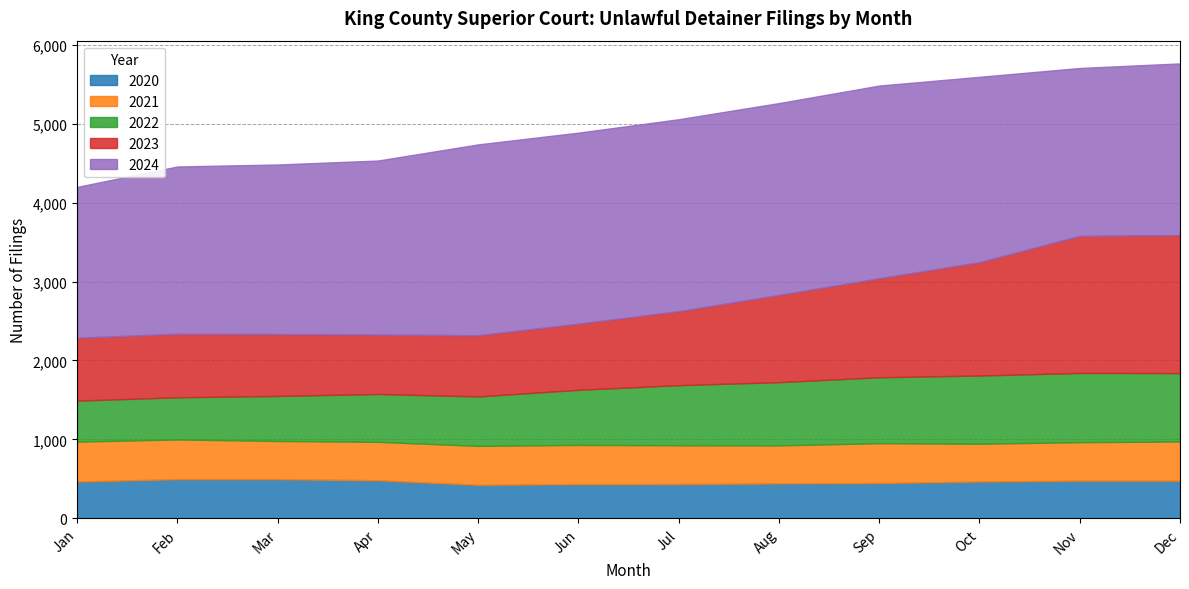

Count the number of data series in this chart.

5